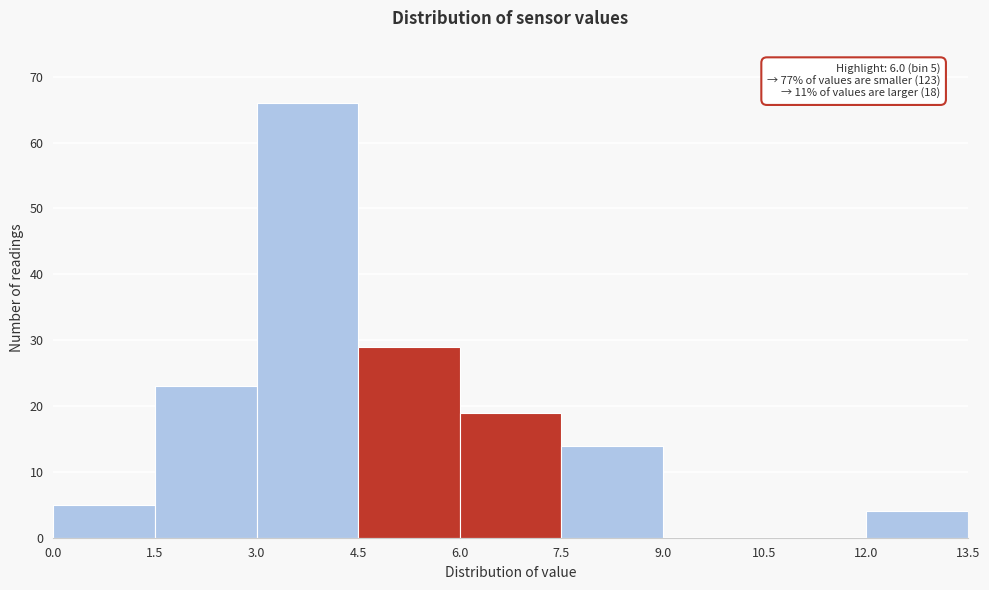

Which range on the x-axis has the tallest bar?

3.0 to 4.5